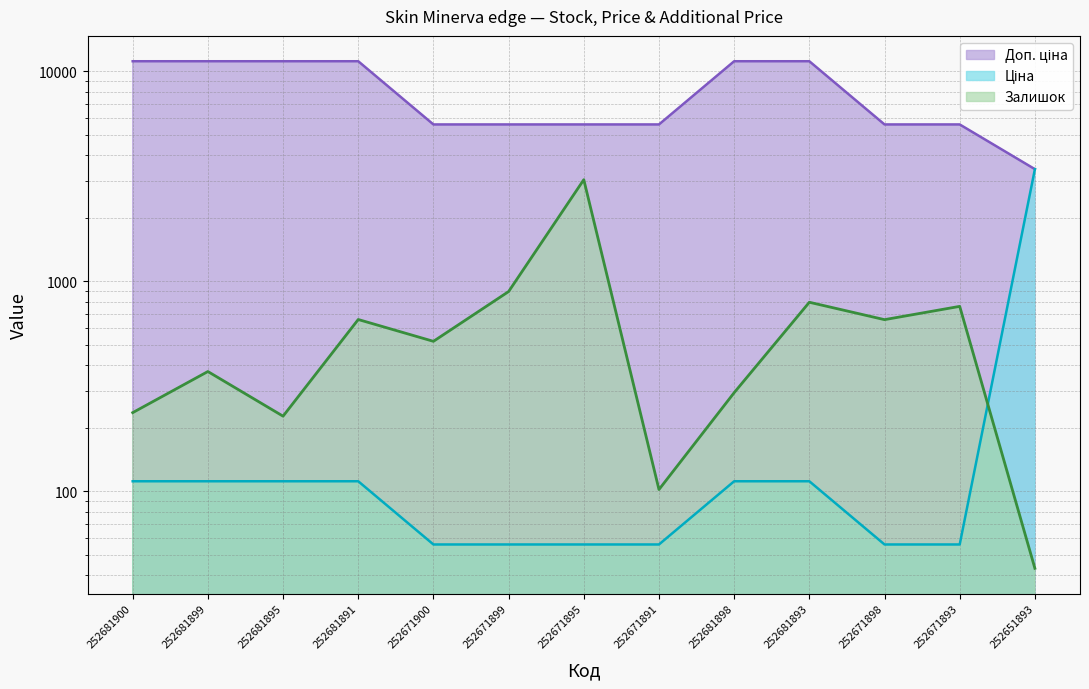

The value of Ціна at 252681895 is 200.3. True or false?

False